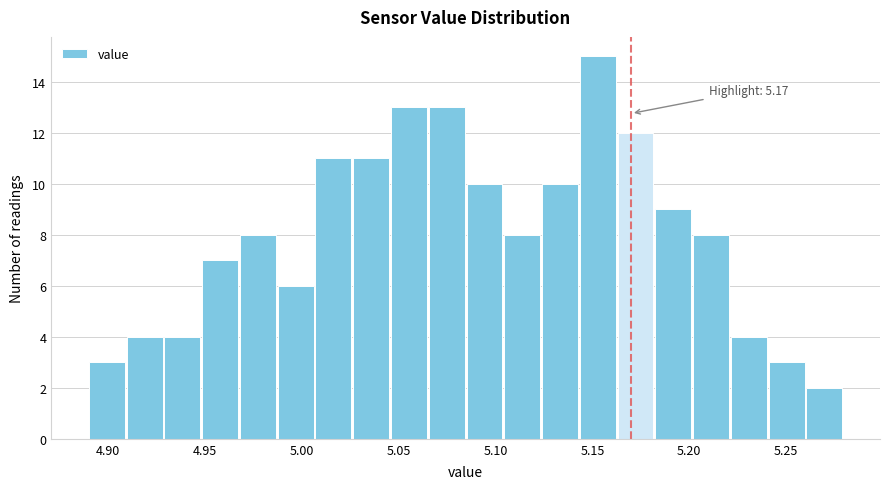

Read against the x-axis, roughly where is the centre of the tallest bar?

5.155